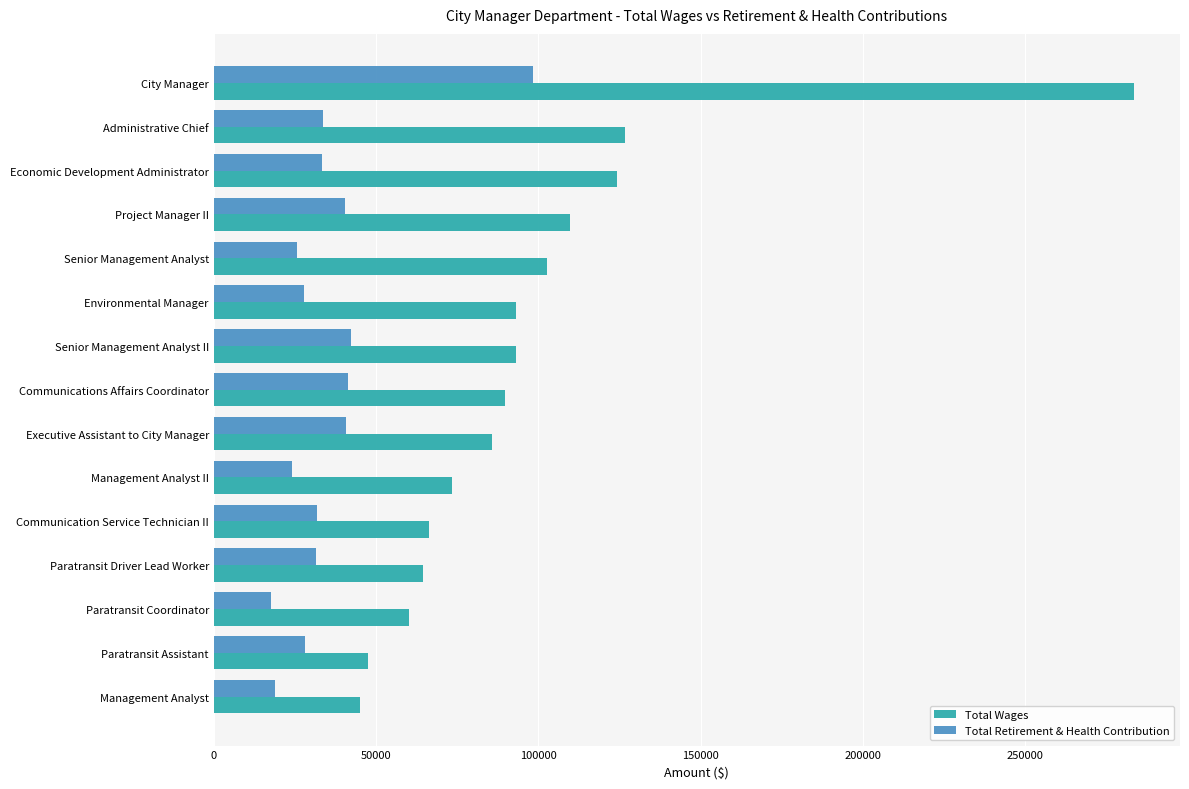

Which series has the largest total across all categories?

Total Wages